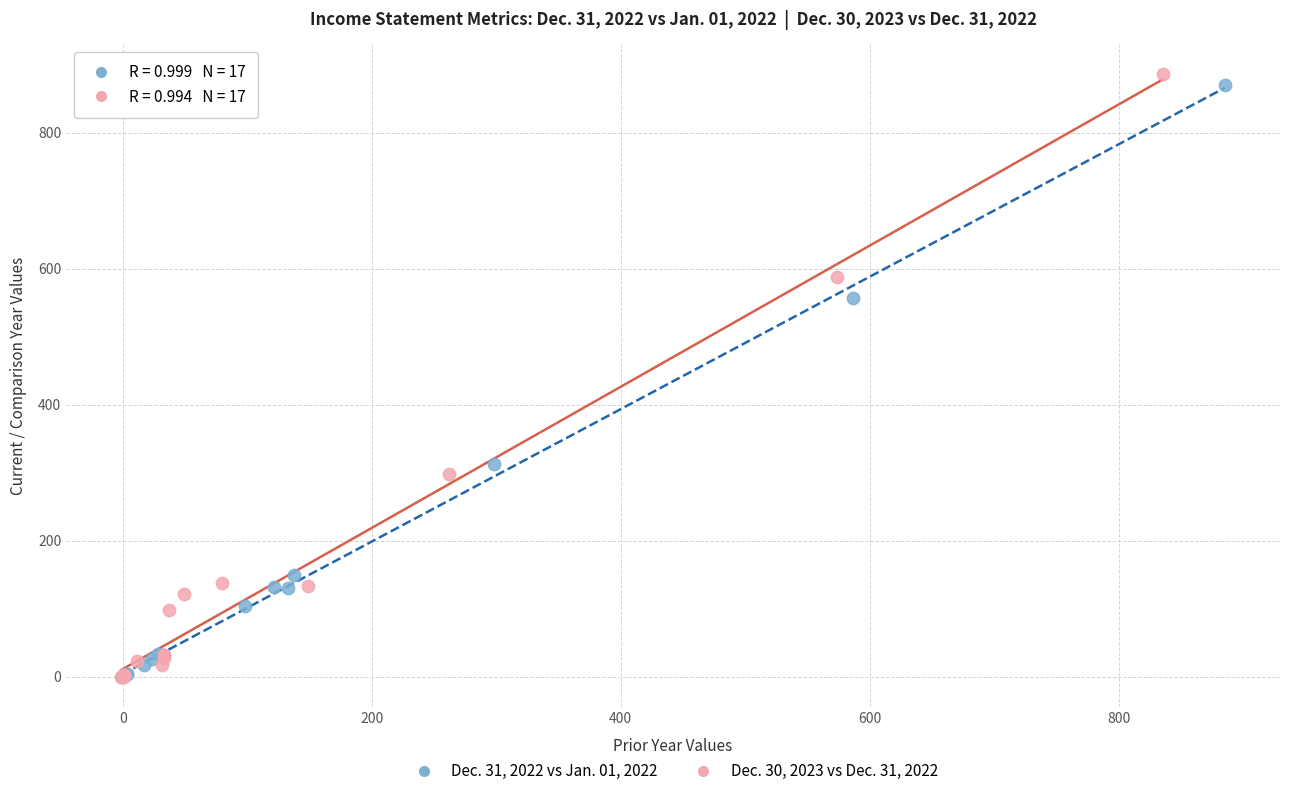

Which series has the widest spread of Y values?

Dec. 30, 2023 vs Dec. 31, 2022